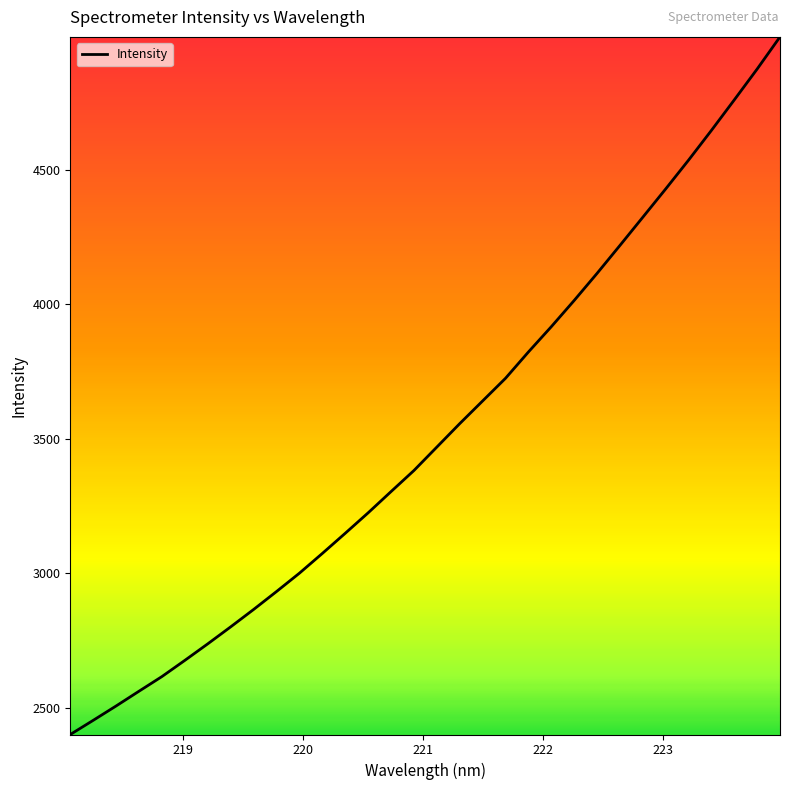

What is the smallest value displayed?

2401.1